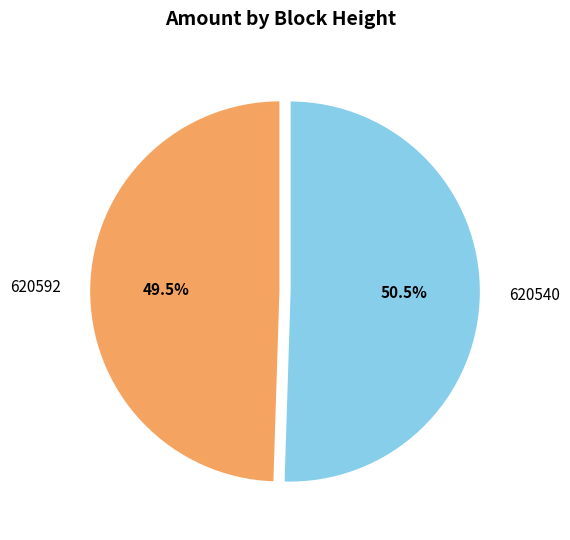

Is there a majority slice in this chart?

Yes